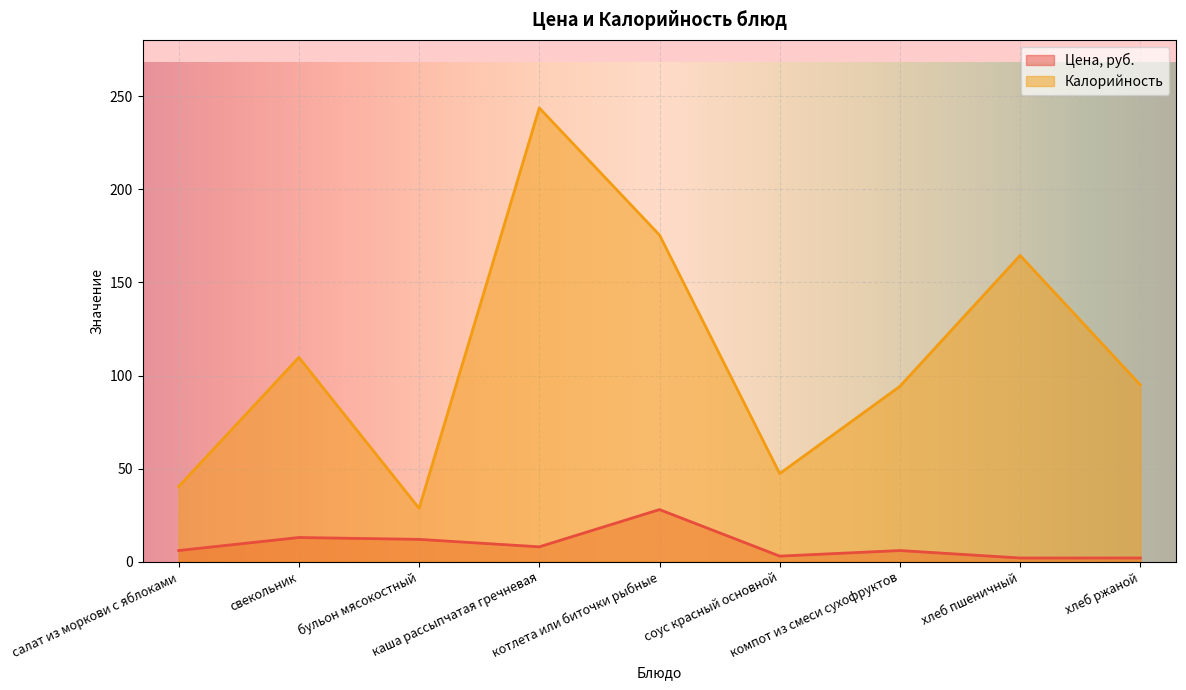

What are all the series names shown in the legend?

Цена, руб., Калорийность